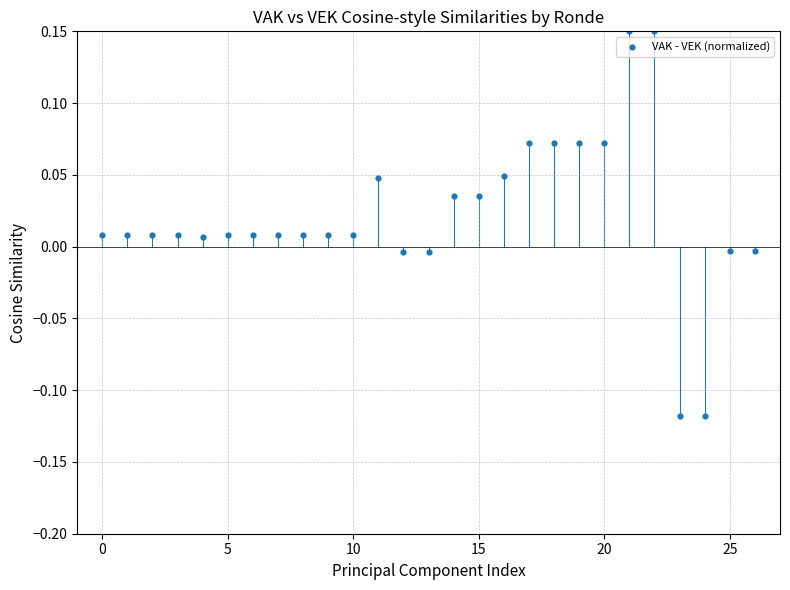

What is the range of Y values (max minus min)?

0.3